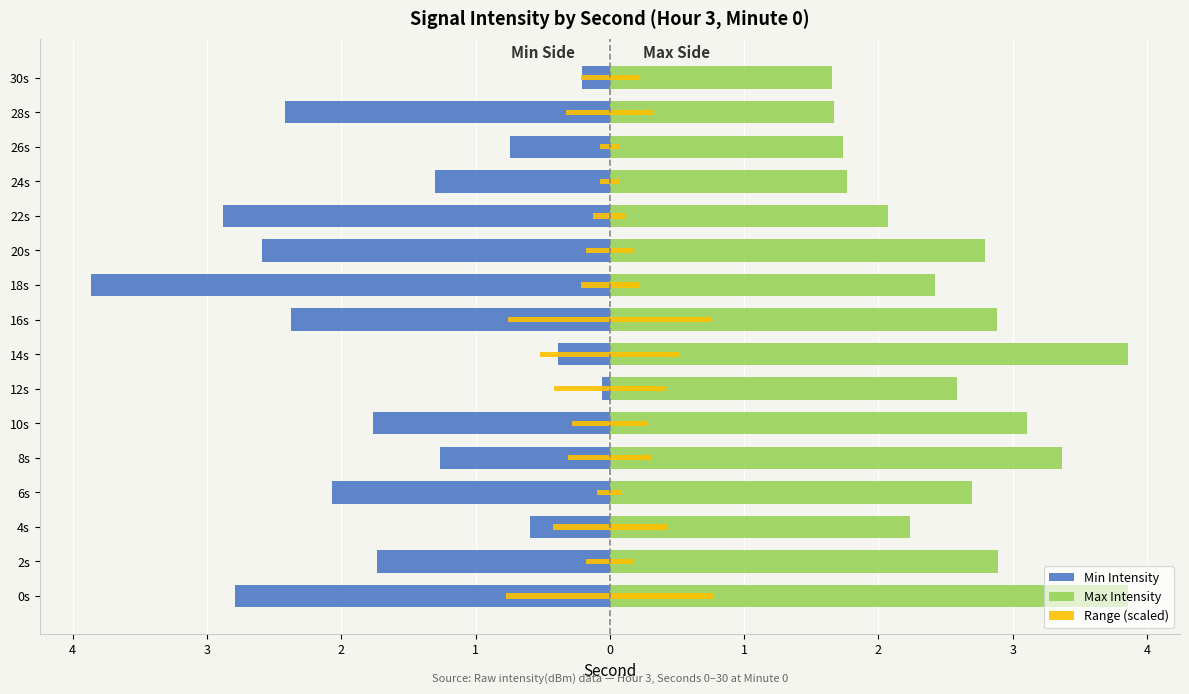

List the series in order of their overall mean, lowest first.

Min Intensity, Range (scaled), Max Intensity